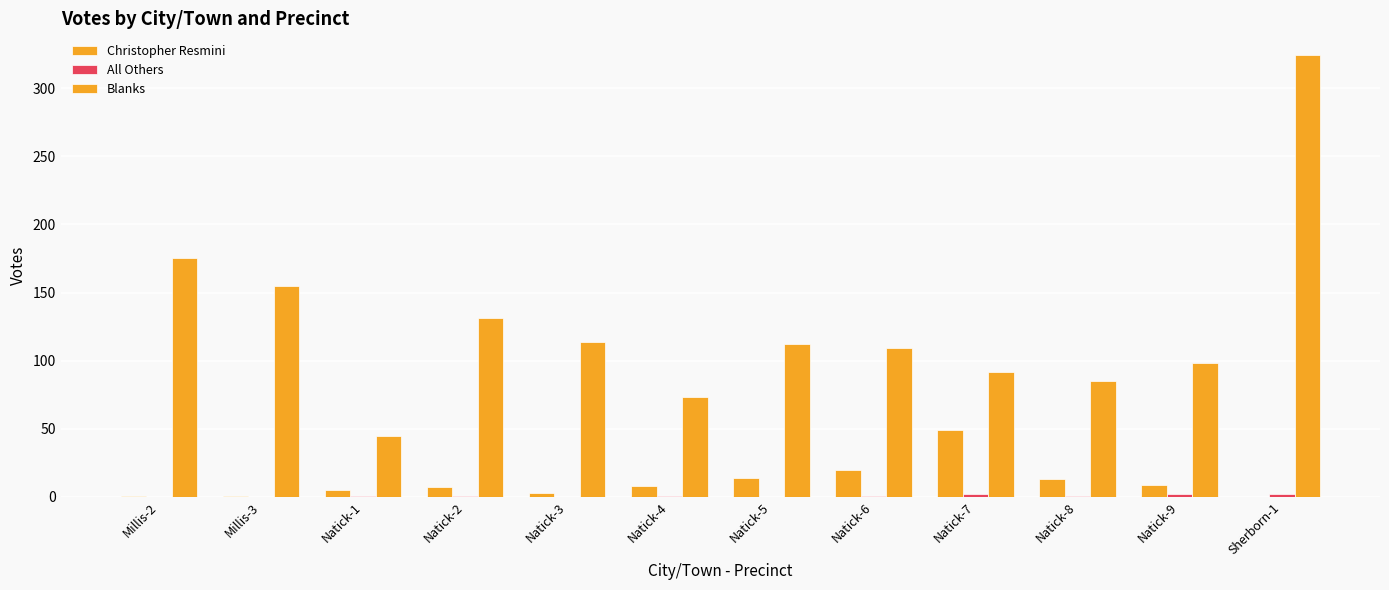

What is the difference between the second highest and minimum values in the Christopher Resmini series?

20